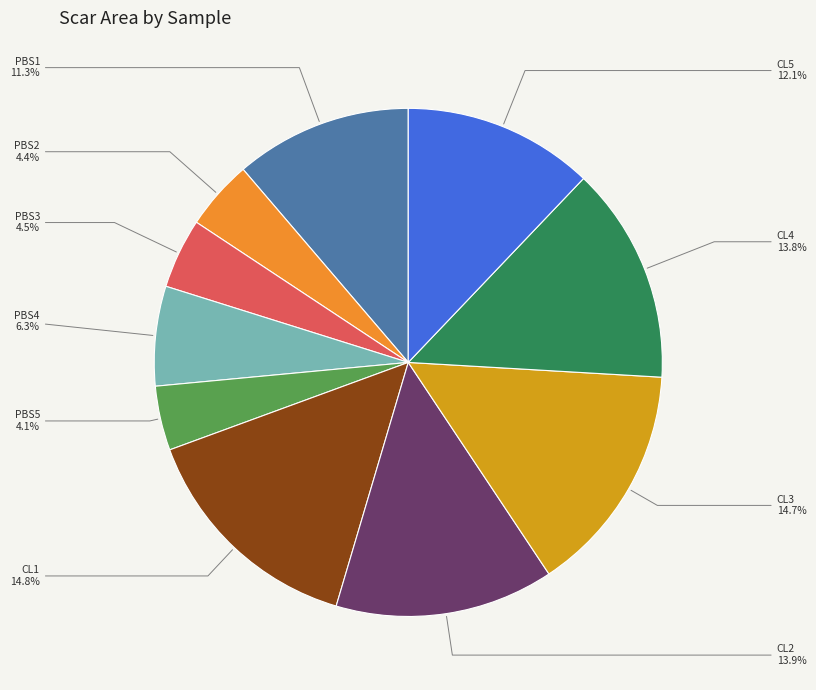

Does any single category account for the majority?

No